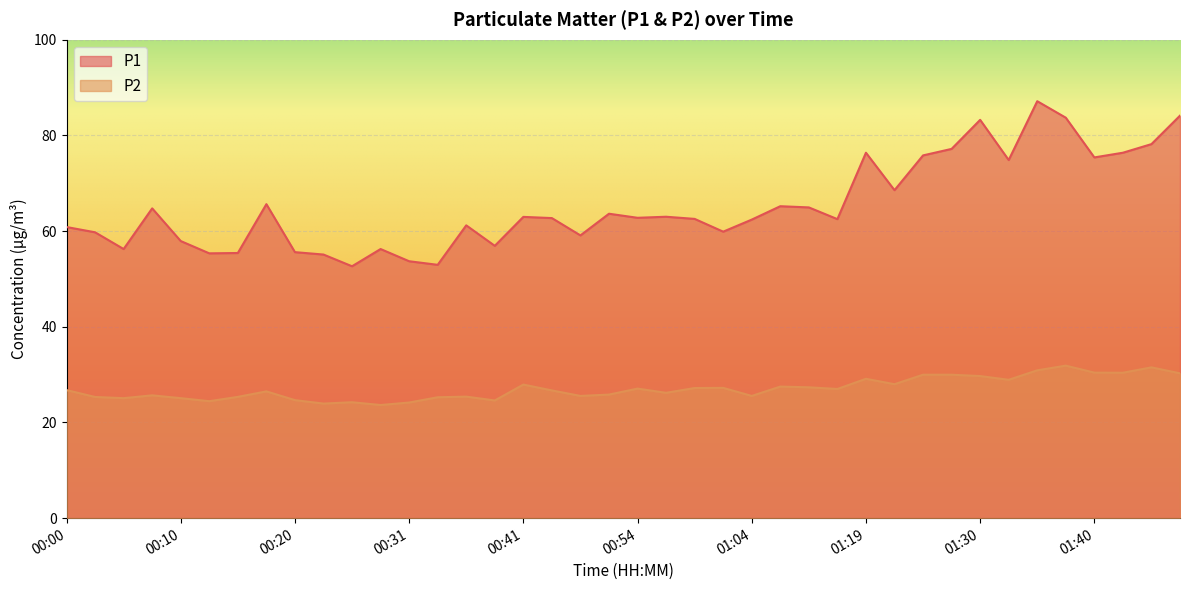

Where is the first local minimum for P1?

00:05